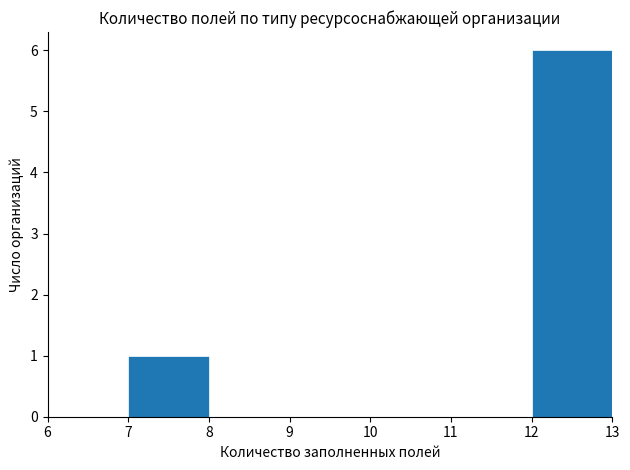

Over which range of the x-axis is the bar tallest?

12 to 13